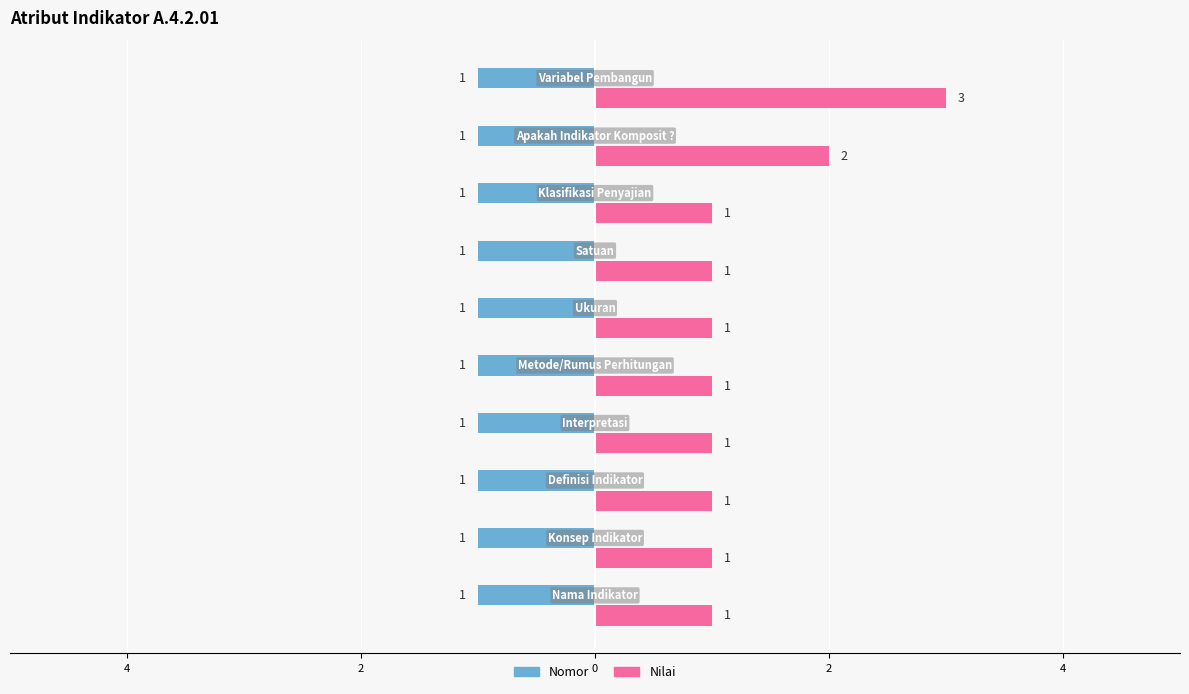

What are all the series names shown in the legend?

Nomor, Nilai